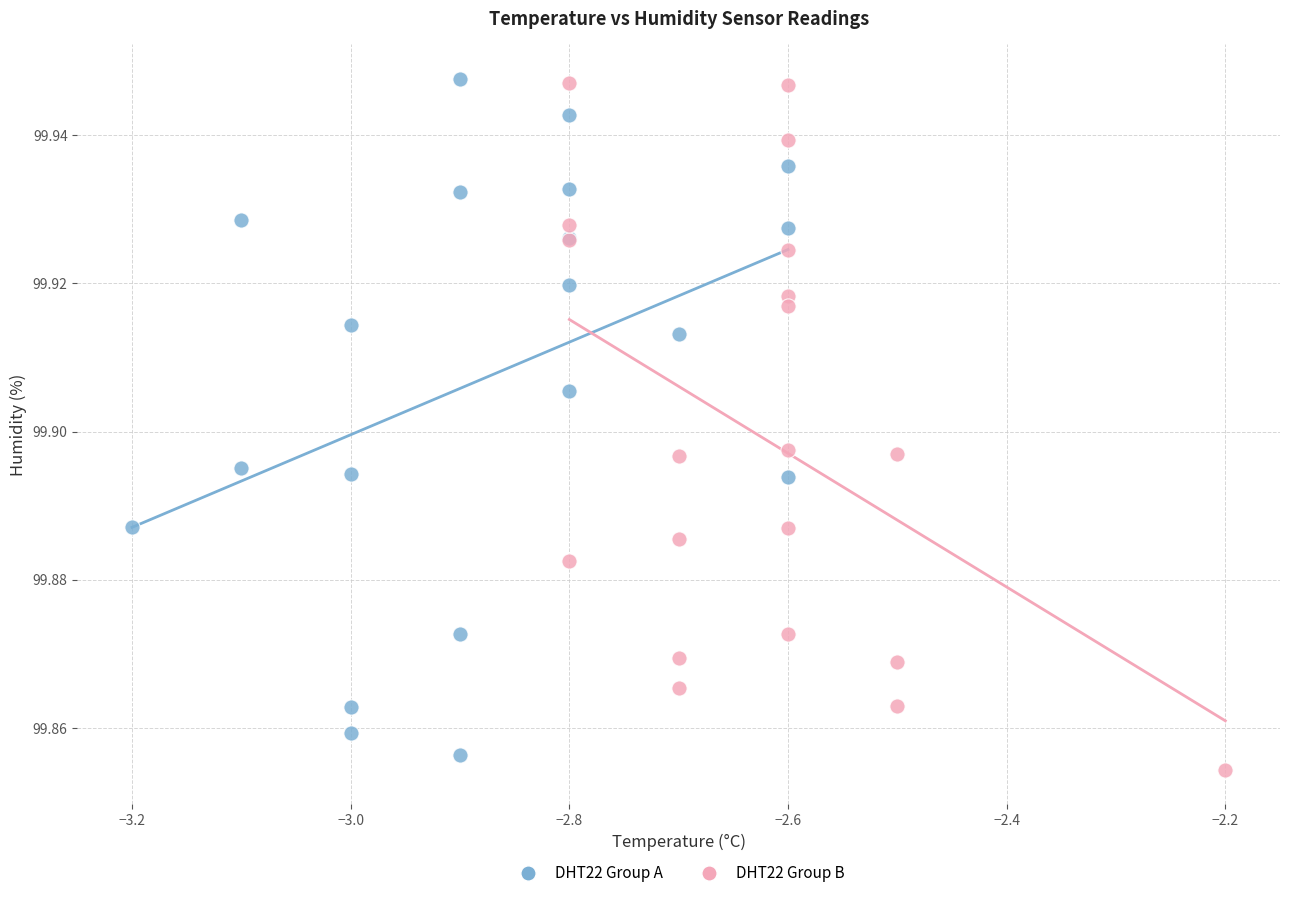

Which series reaches the minimum Y coordinate?

DHT22 Group B